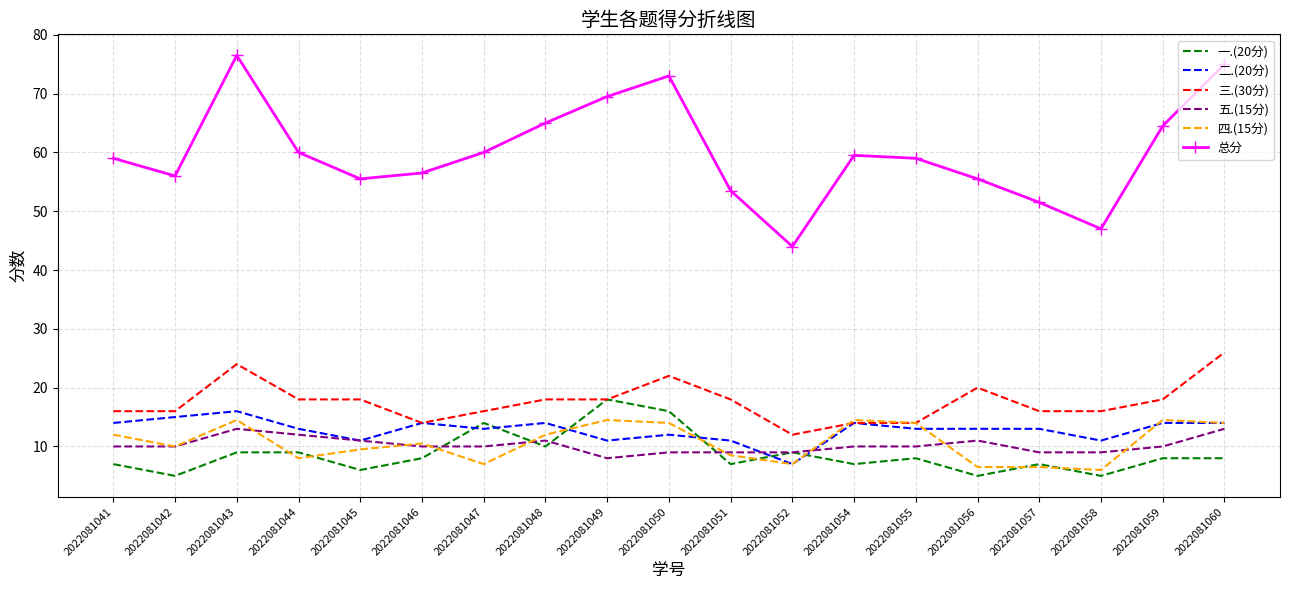

What is the lowest value of the 四.(15分) series?

6.0